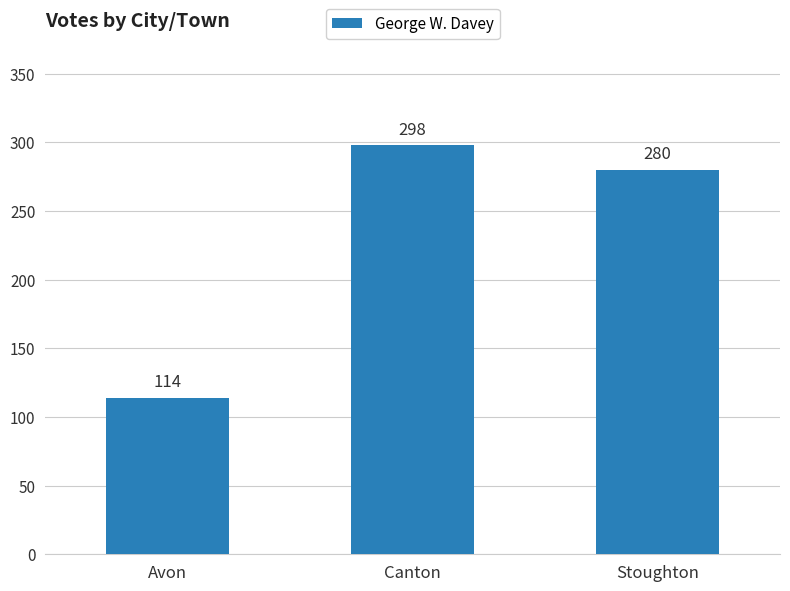

The chart shows a value of 47 at Avon. True or false?

False